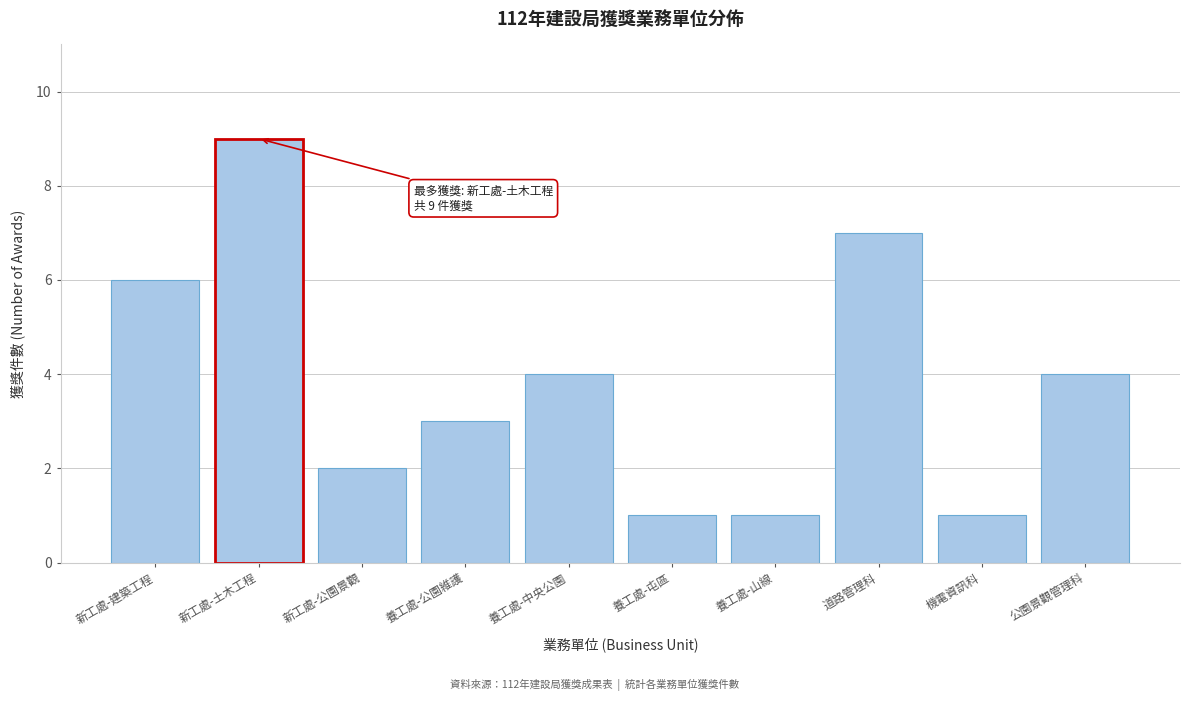

Reading left to right, extract all data points from this chart.

新工處-建築工程=6	新工處-土木工程=9	新工處-公園景觀=2	養工處-公園維護=3	養工處-中央公園=4	養工處-屯區=1	養工處-山線=1	道路管理科=7	機電資訊科=1	公園景觀管理科=4